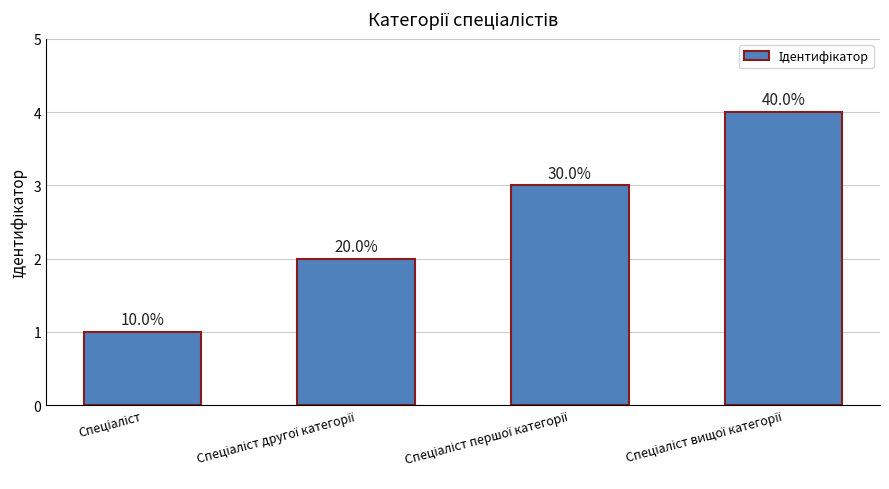

Are the bars horizontal?

No